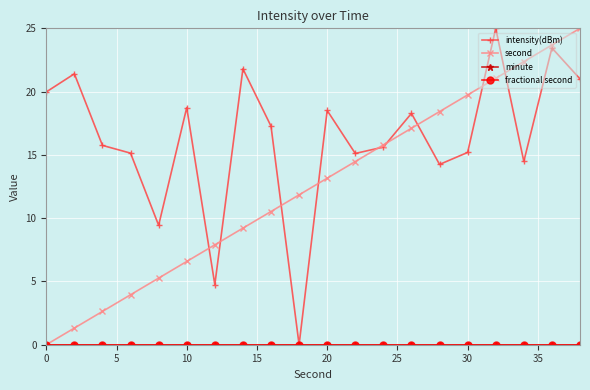

Which series has the widest spread of values?

intensity(dBm)